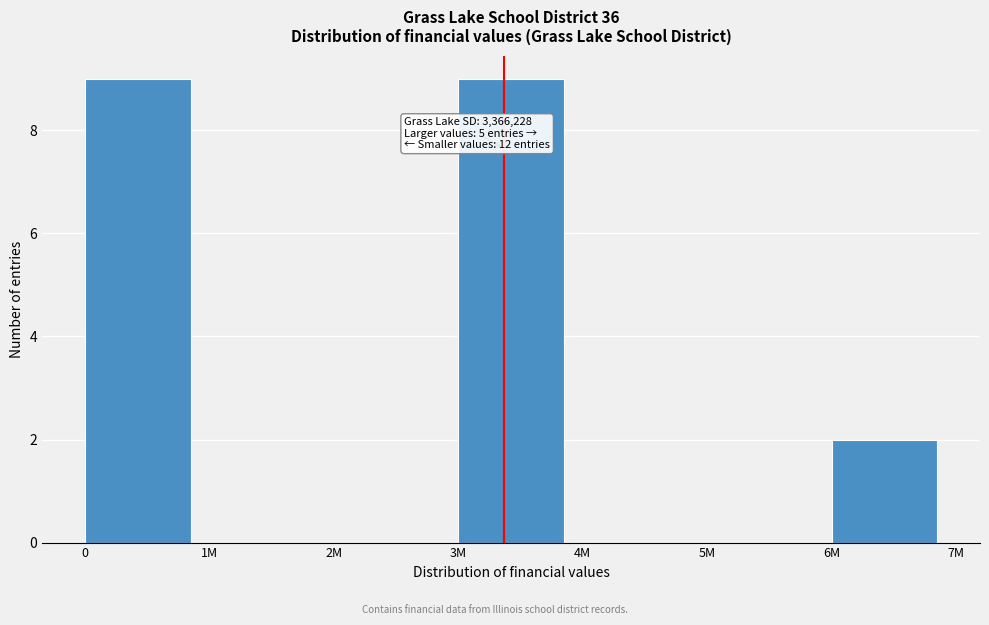

Reading right to left, what are all the values shown in this chart?

6M=2	5M=0	4M=0	3M=9	2M=0	1M=0	0=9